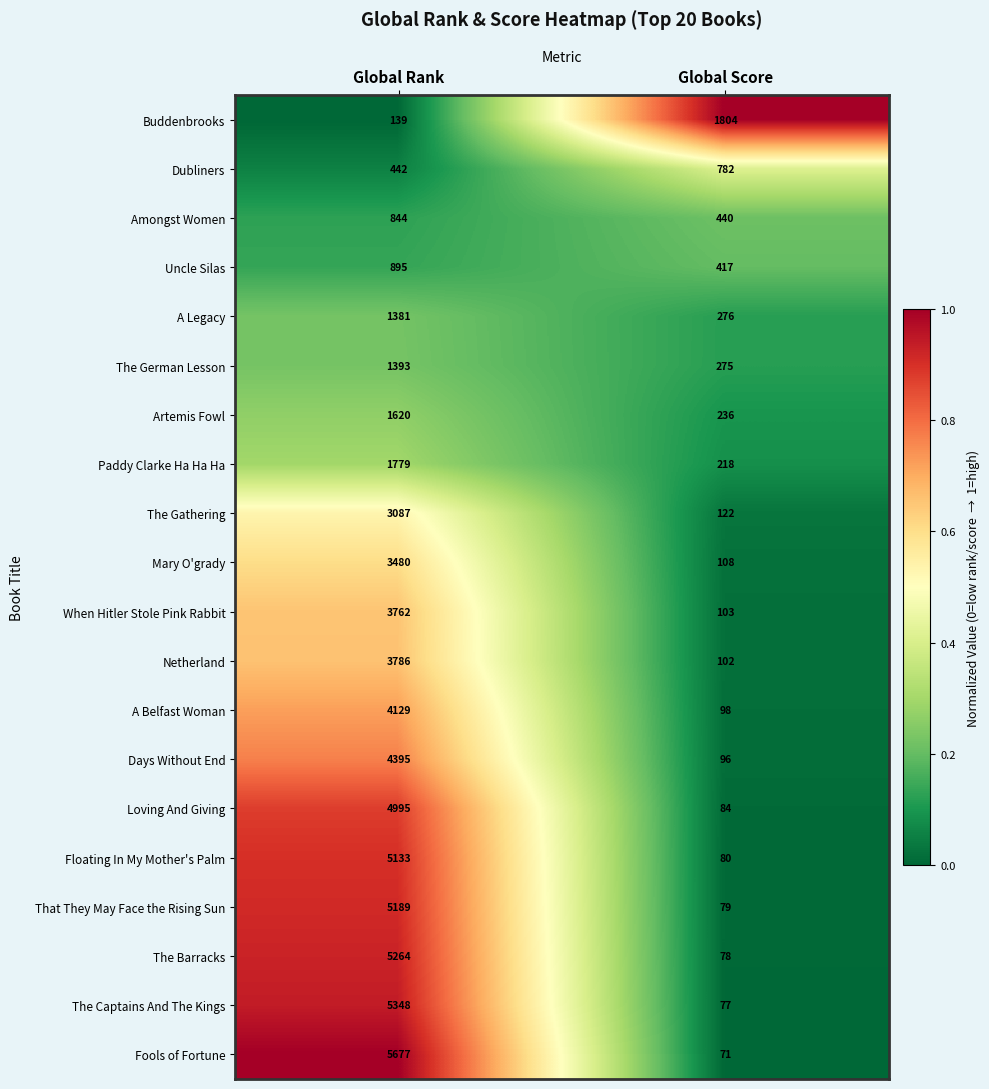

Count the number of data series in this chart.

20